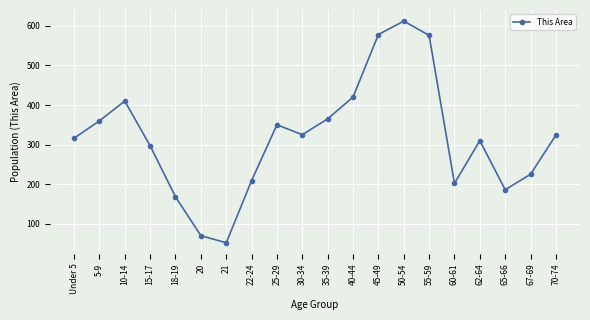

What is the change in value from 35-39 to 40-44?

+55